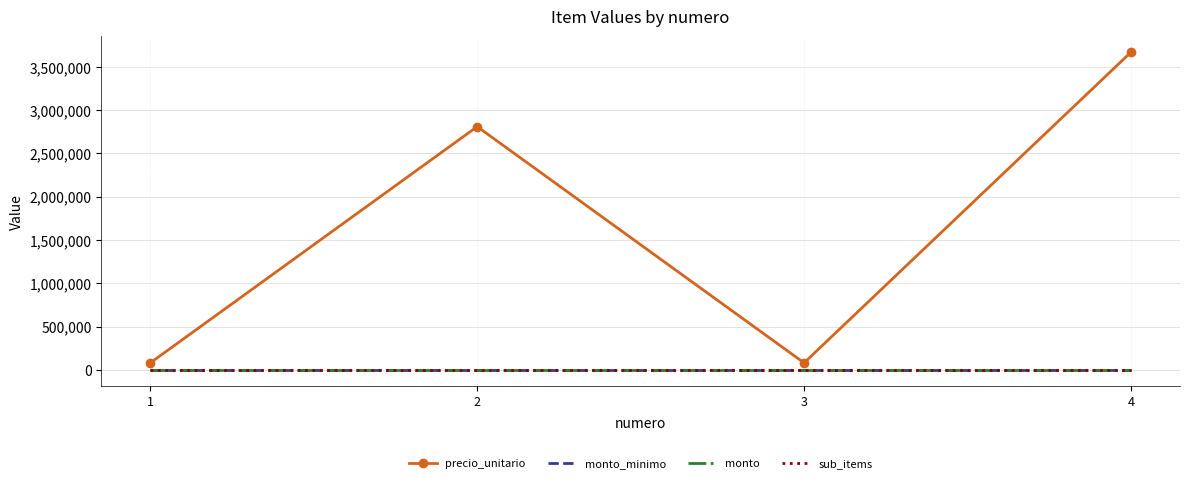

What is the maximum value shown in the chart?

3670000